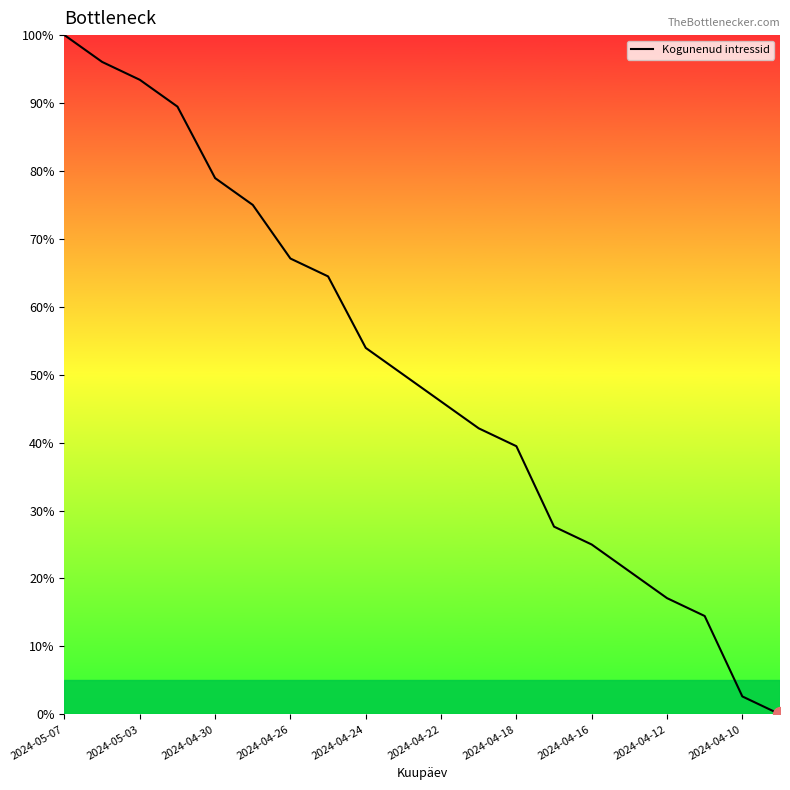

True or false: there are more than 0 points higher than both neighbors.

False